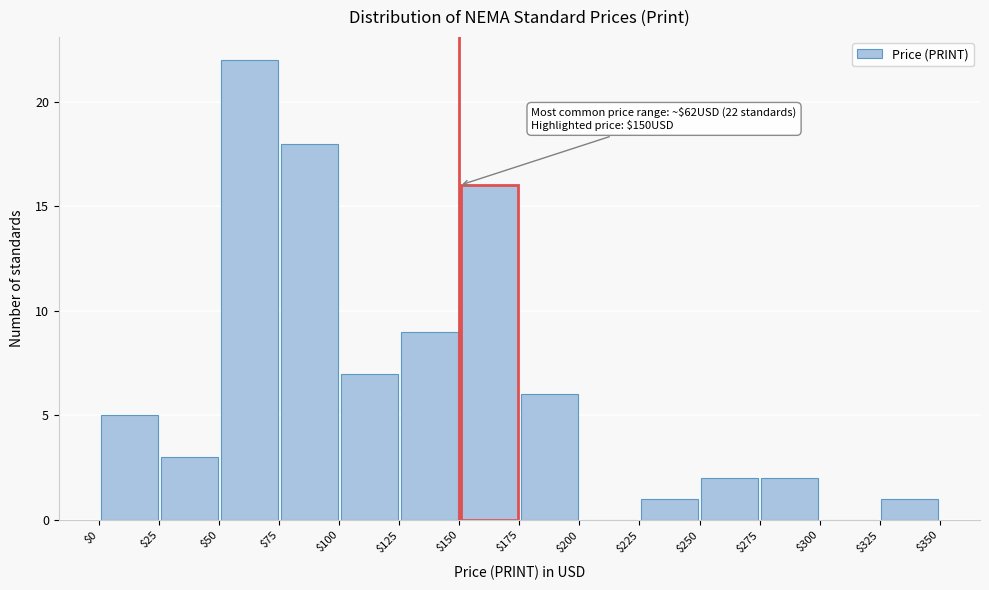

Which range on the x-axis has the tallest bar?

$50 to $75